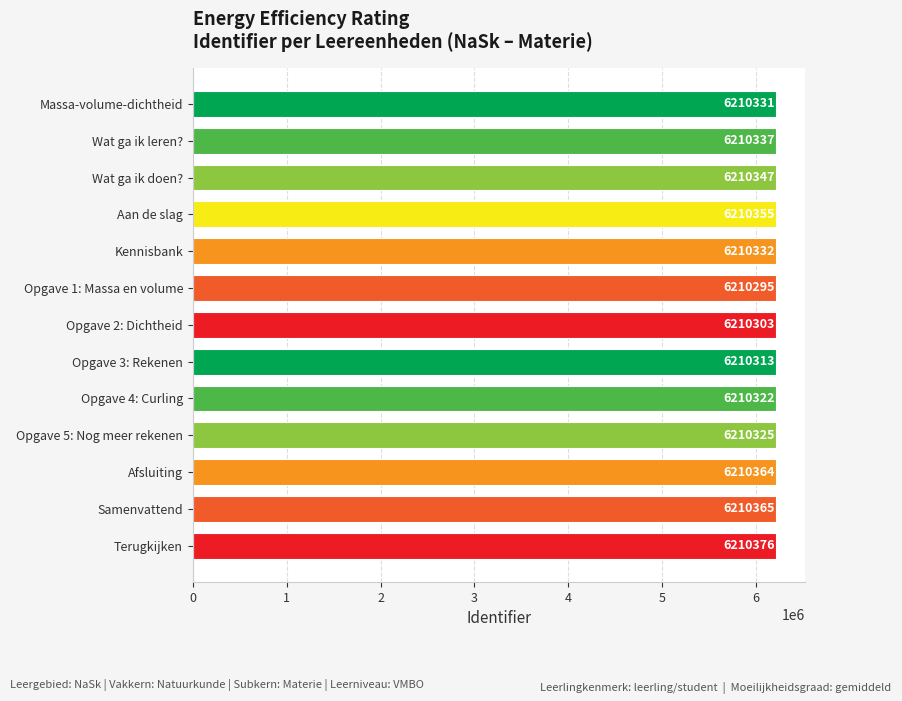

Are the bars horizontal?

Yes